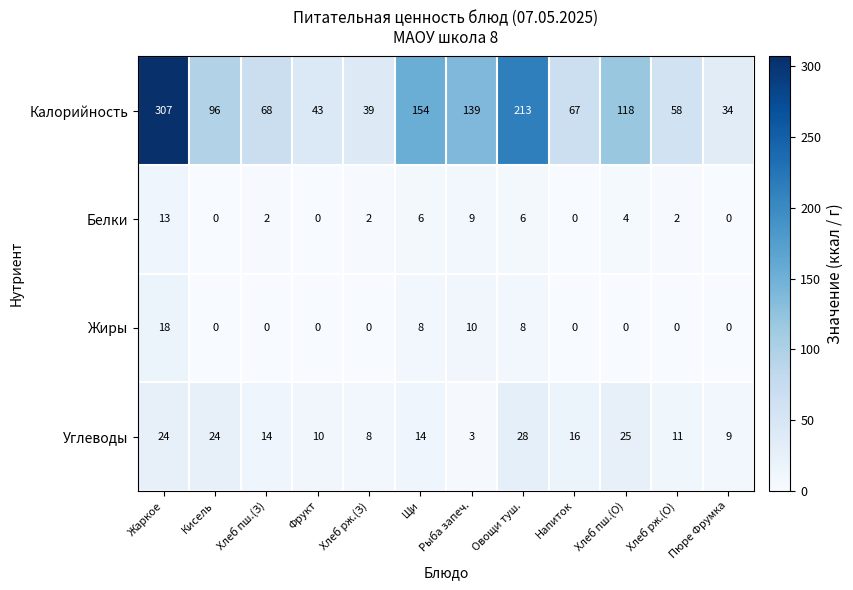

At how many categories does at least one series exceed 167?

2